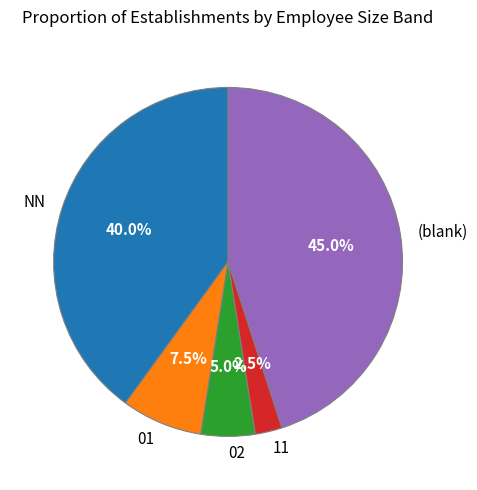

How many slices are in this pie chart?

5